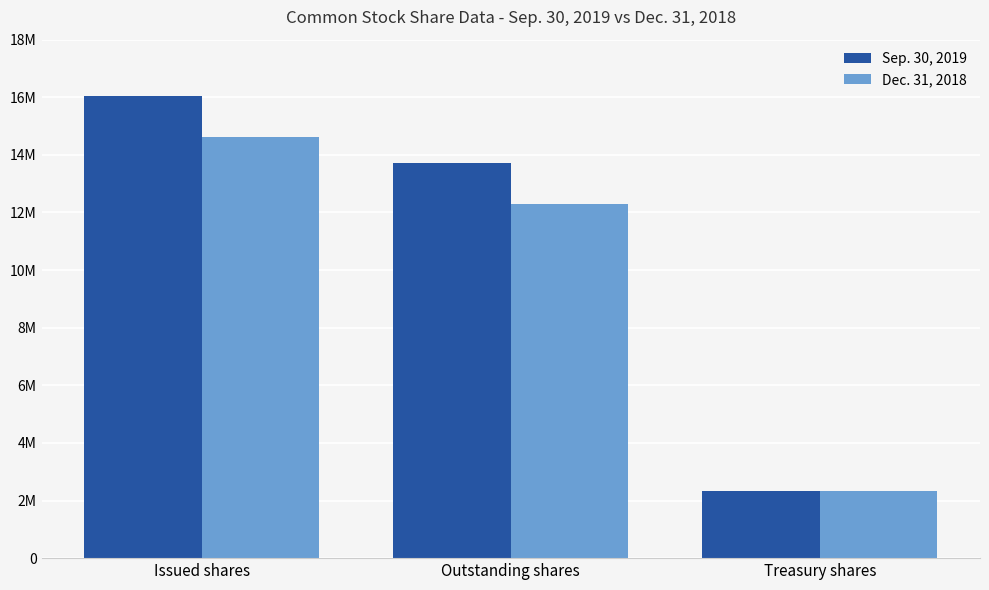

How many bars are there in each group?

2